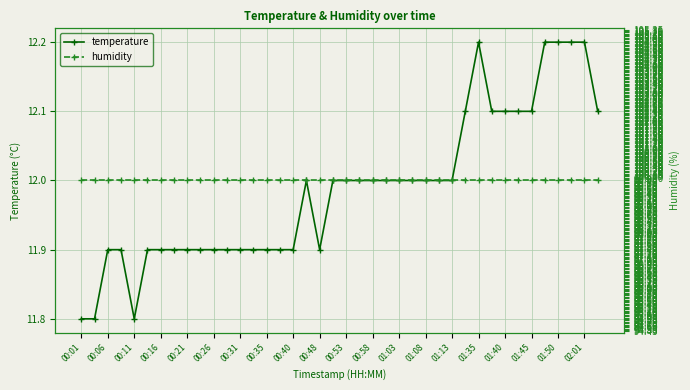

Which series has the largest total across all categories?

humidity